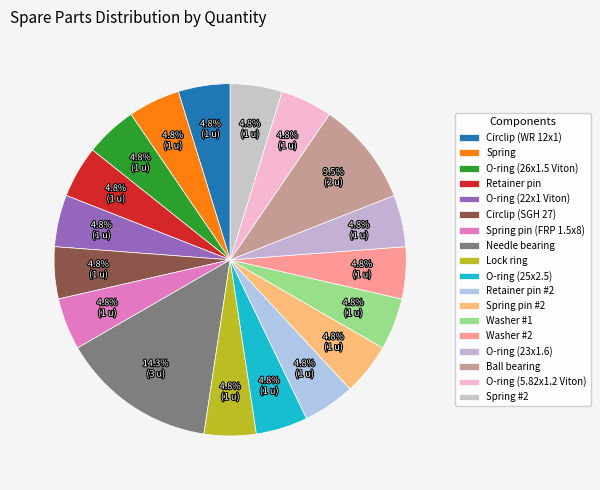

Count the number of slices in the pie.

18